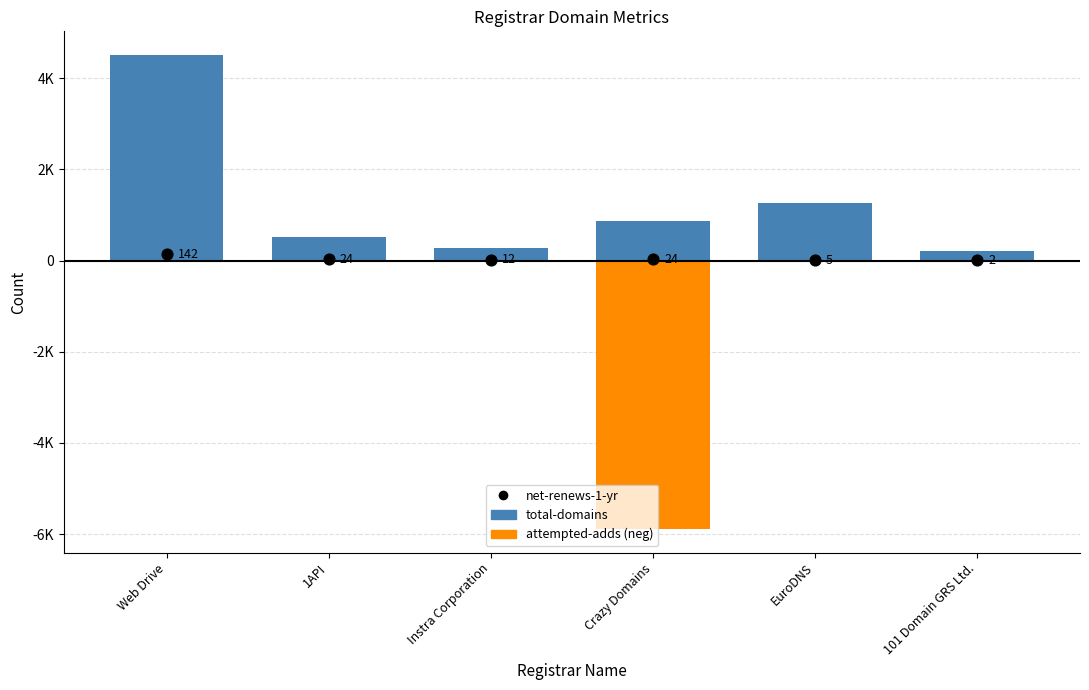

What is the total value across all series at Instra Corporation?

280